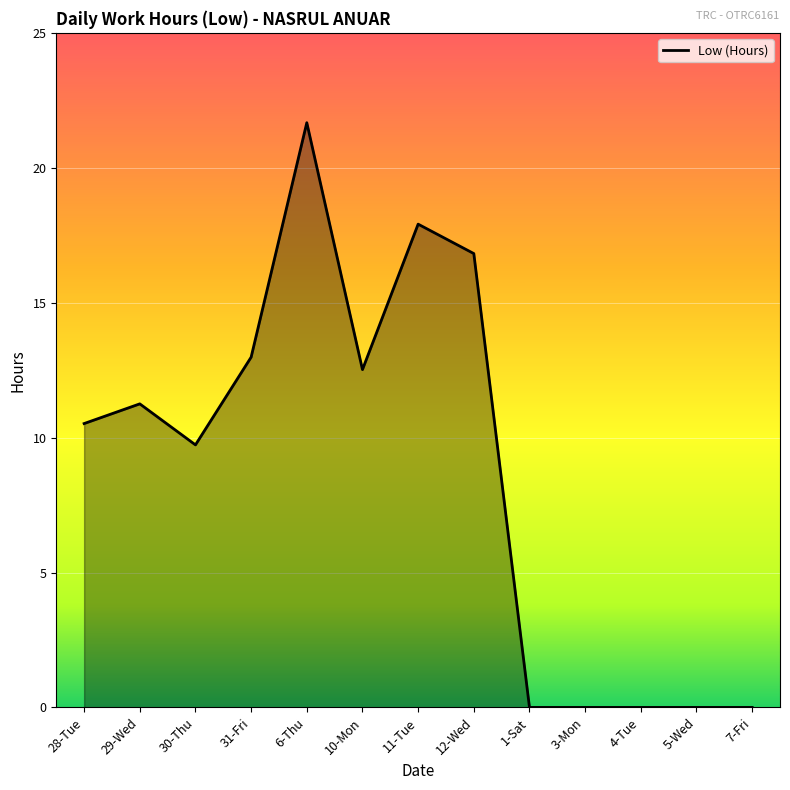

What position from the left is 28-Tue?

1